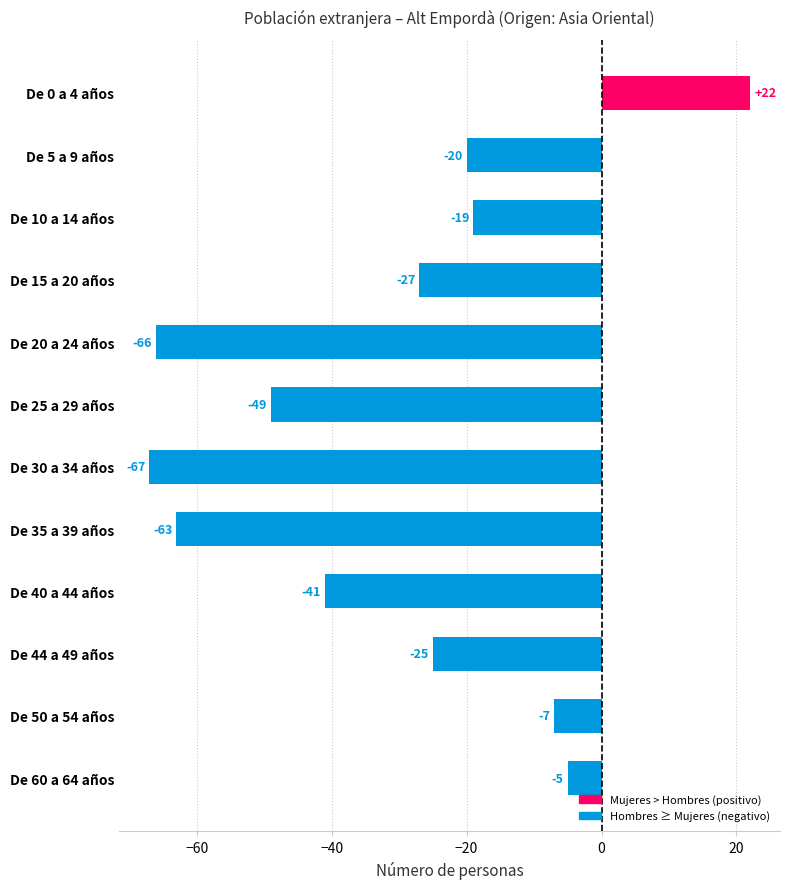

True or false: the data shows -118 at De 30 a 34 años.

False